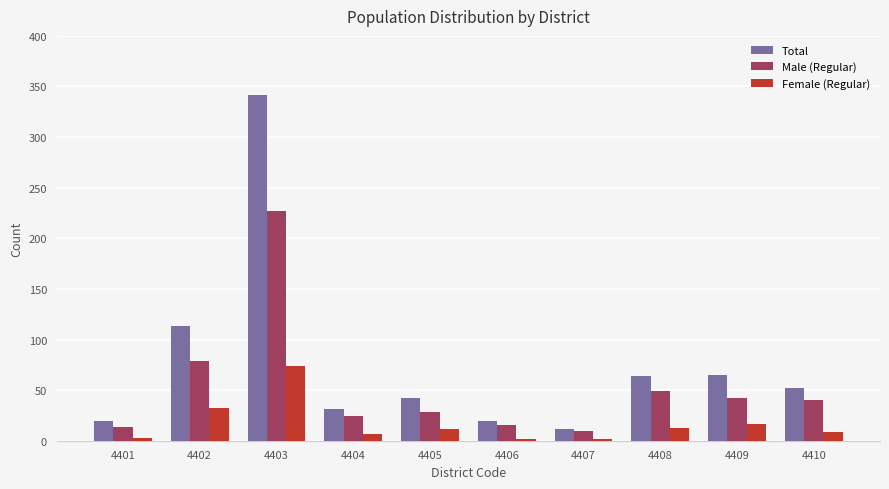

What is the sum of all Female (Regular) values?

171